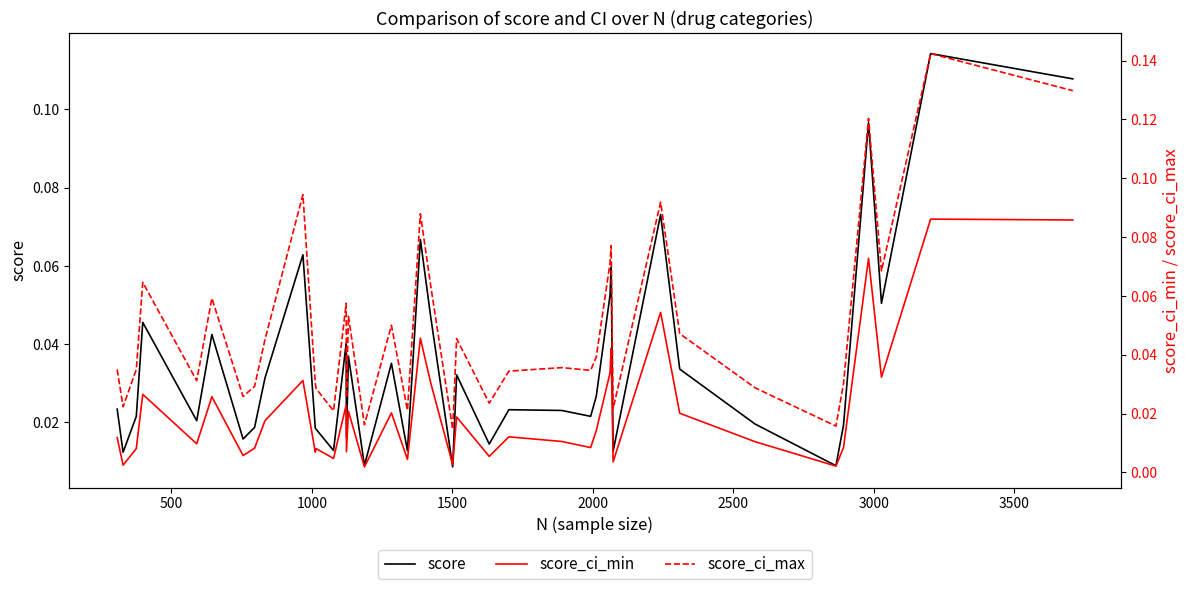

True or false: score_ci_min and score intersect in this chart.

False